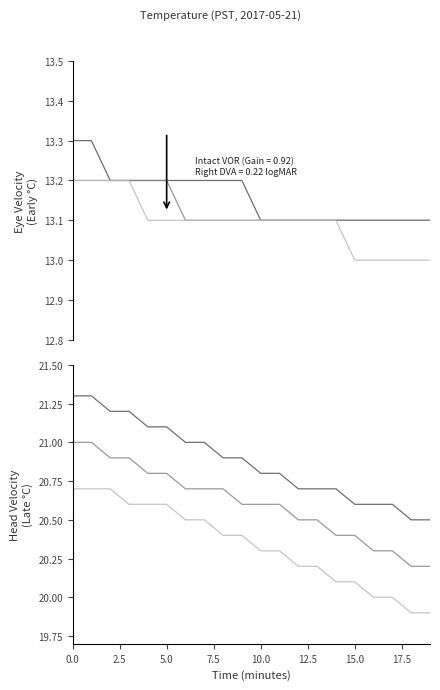

True or false: 00:00 and 20:35 intersect in this chart.

False